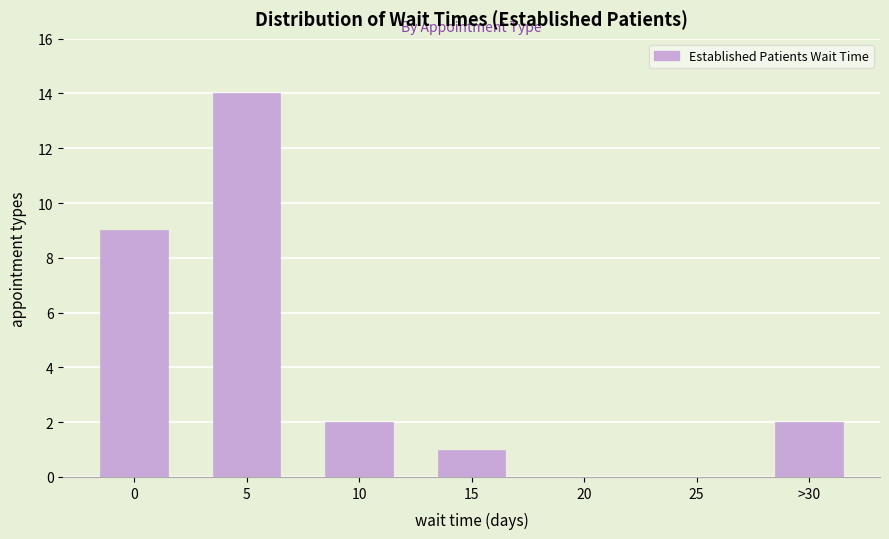

Reading left to right, extract all data points from this chart.

0=9	5=14	10=2	15=1	20=0	25=0	>30=2